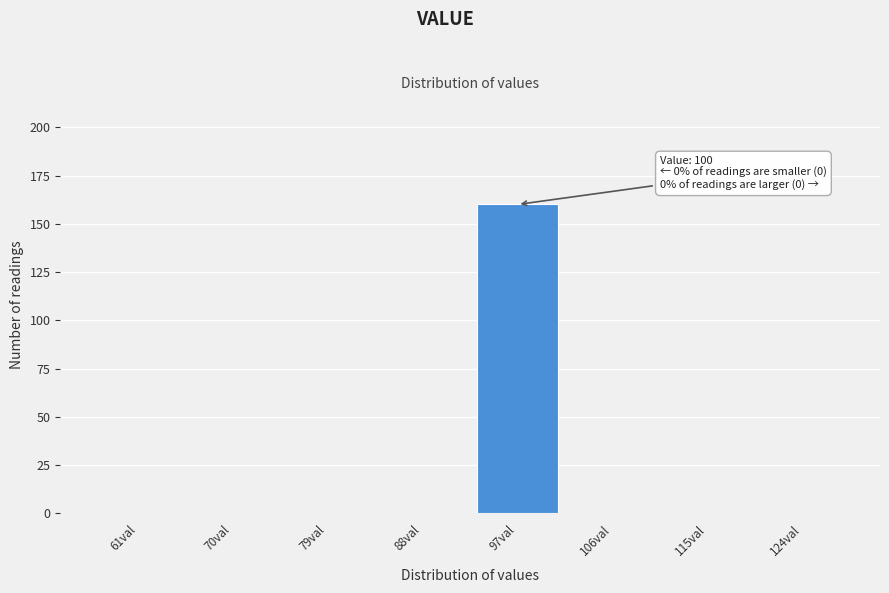

Reading left to right, extract all data points from this chart.

61val=0	70val=0	79val=0	88val=0	97val=160	106val=0	115val=0	124val=0